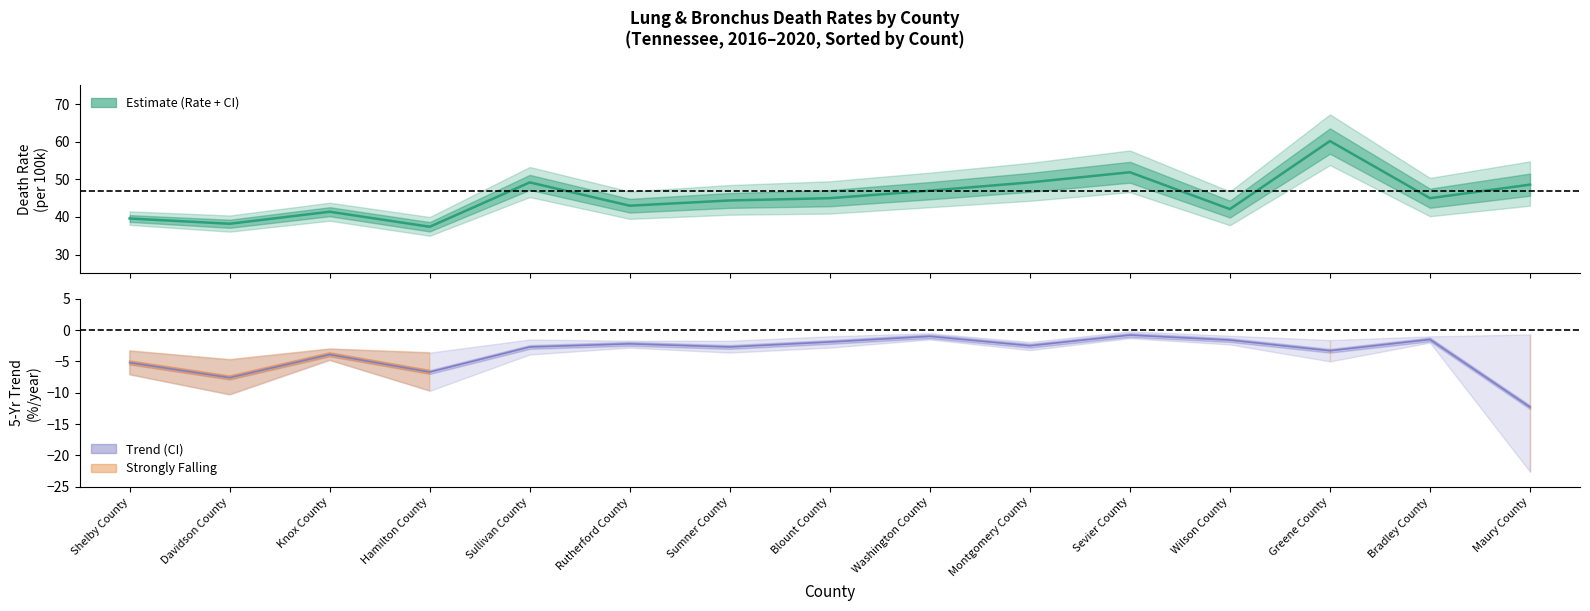

True or false: Recent Trend and Estimate intersect in this chart.

False